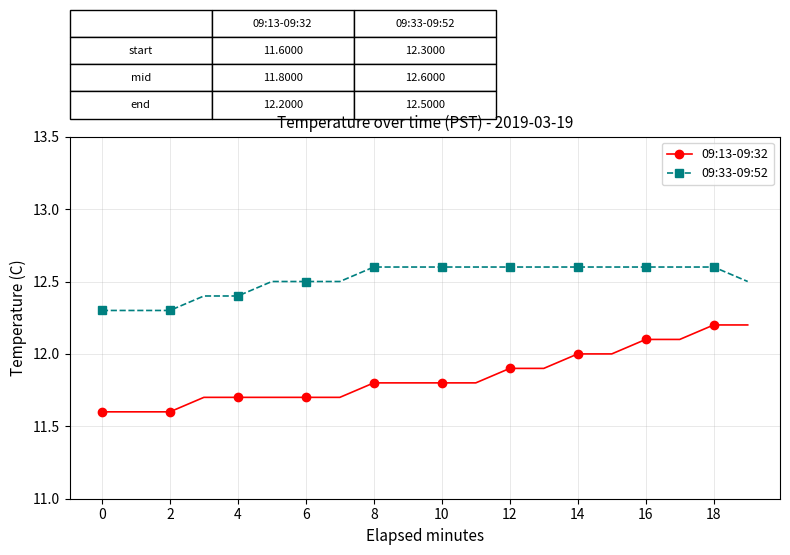

Reading left to right, what are all the values shown in this chart?

09:13-09:32: 11.6	11.6	11.6	11.7	11.7	11.7	11.7	11.7	11.8	11.8	11.8	11.8	11.9	11.9	12.0	12.0	12.1	12.1	12.2	12.2
09:33-09:52: 12.3	12.3	12.3	12.4	12.4	12.5	12.5	12.5	12.6	12.6	12.6	12.6	12.6	12.6	12.6	12.6	12.6	12.6	12.6	12.5